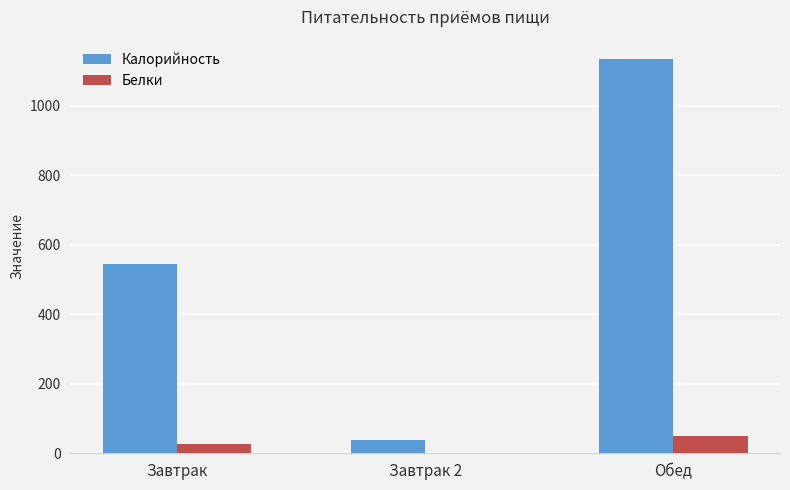

True or false: Калорийность has a value of 746 at Завтрак.

False